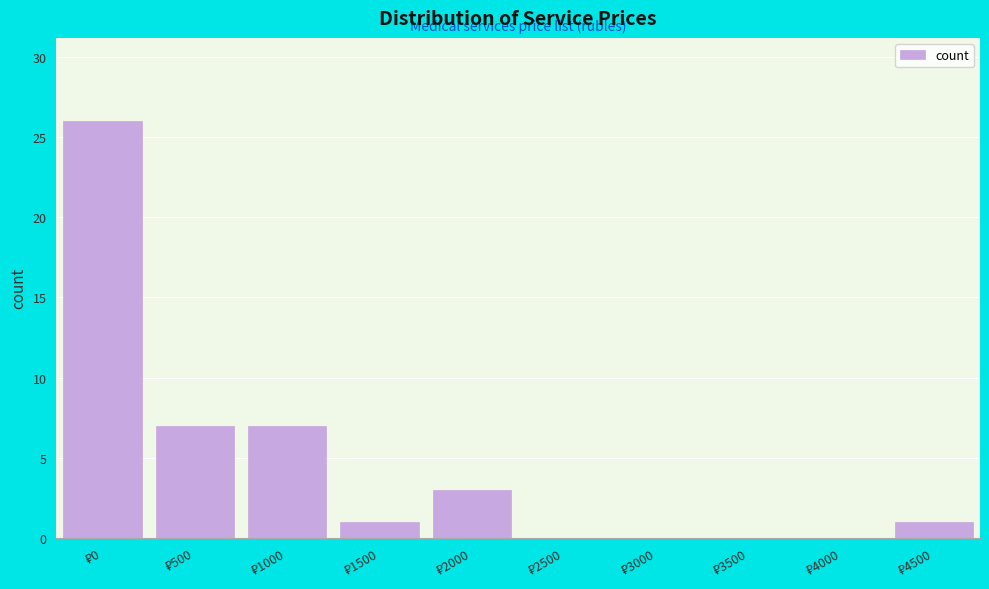

What is the maximum value shown in the chart?

26